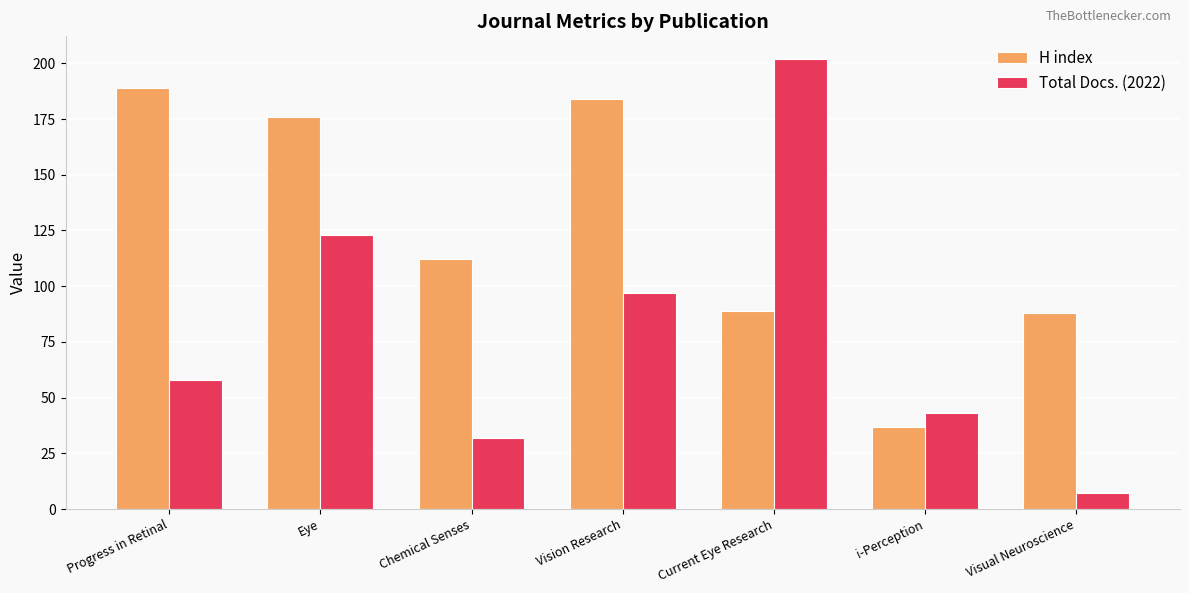

What is the difference between the maximum and minimum values in the Total Docs. (2022) series?

195